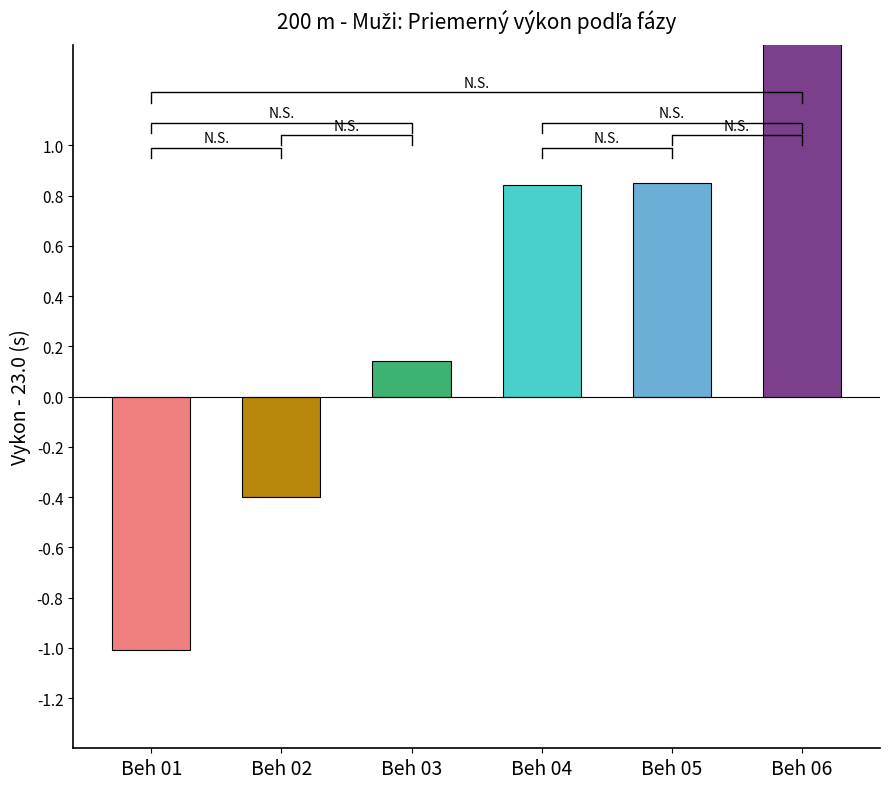

Is it true that the value at Beh 04 is 23.8?

True